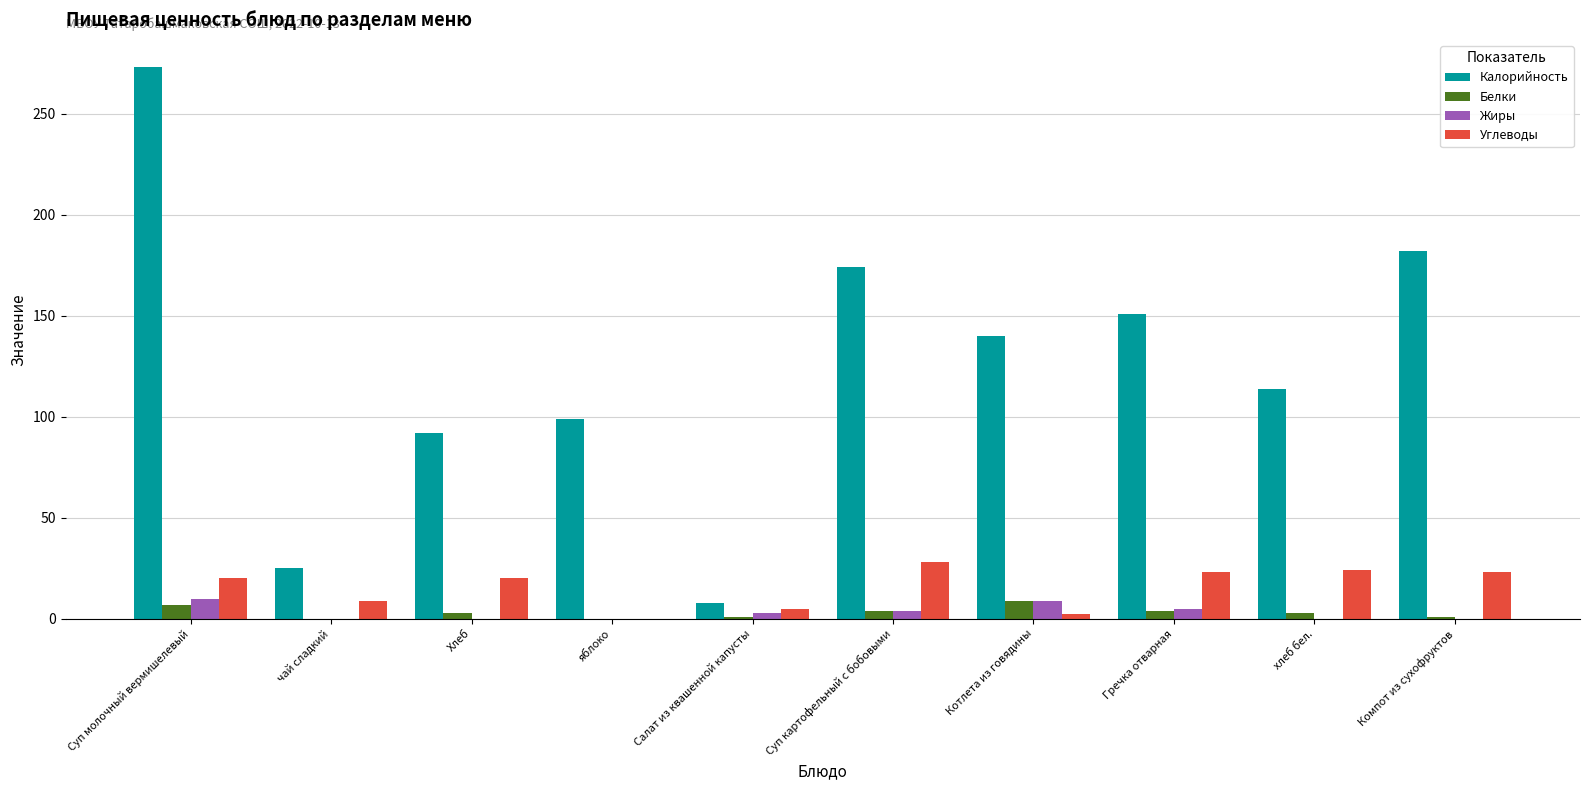

How many distinct data groups are displayed?

4